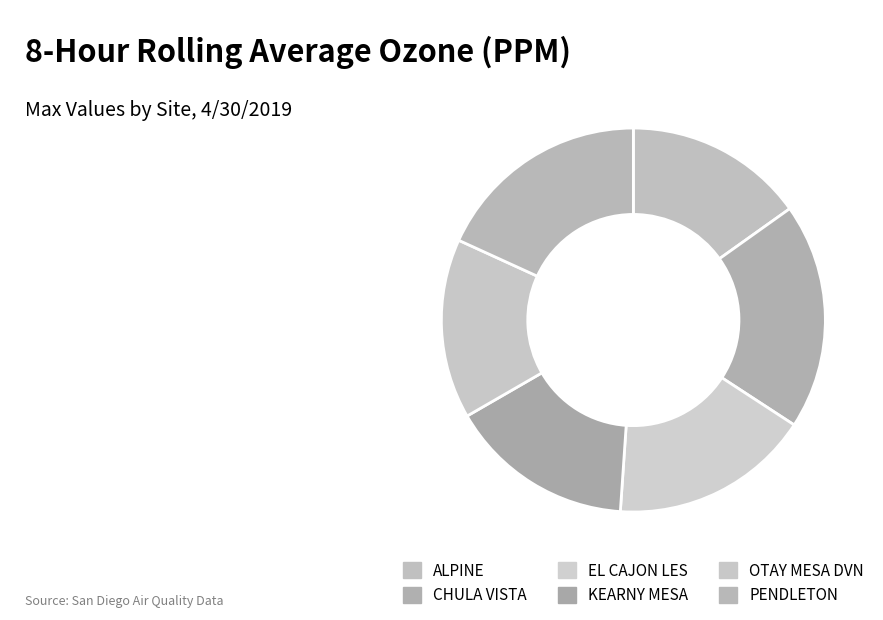

To the nearest percent, what is the difference between the largest and smallest slice percentages?

4%